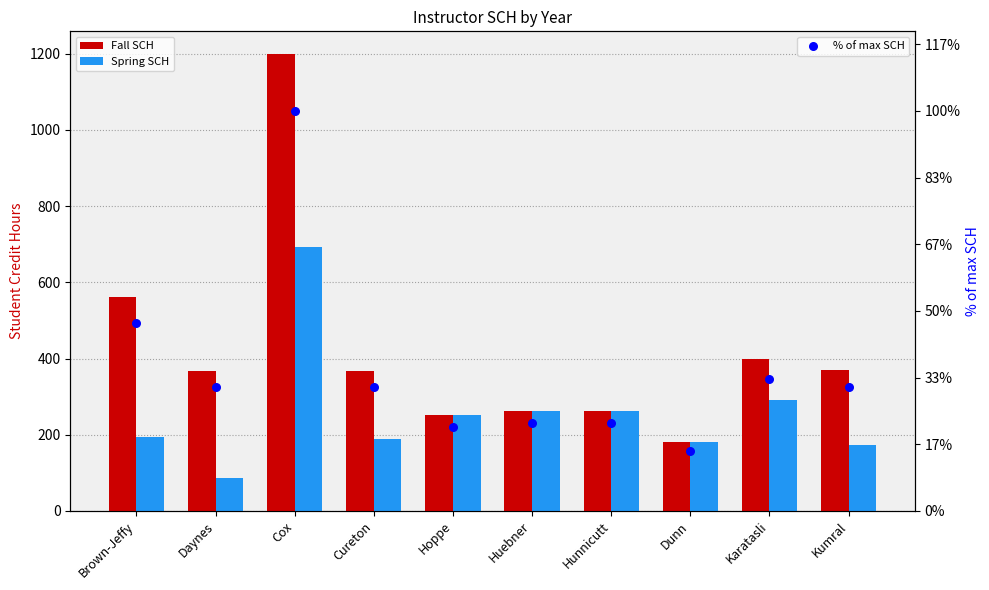

At how many categories does at least one series exceed 321?

6